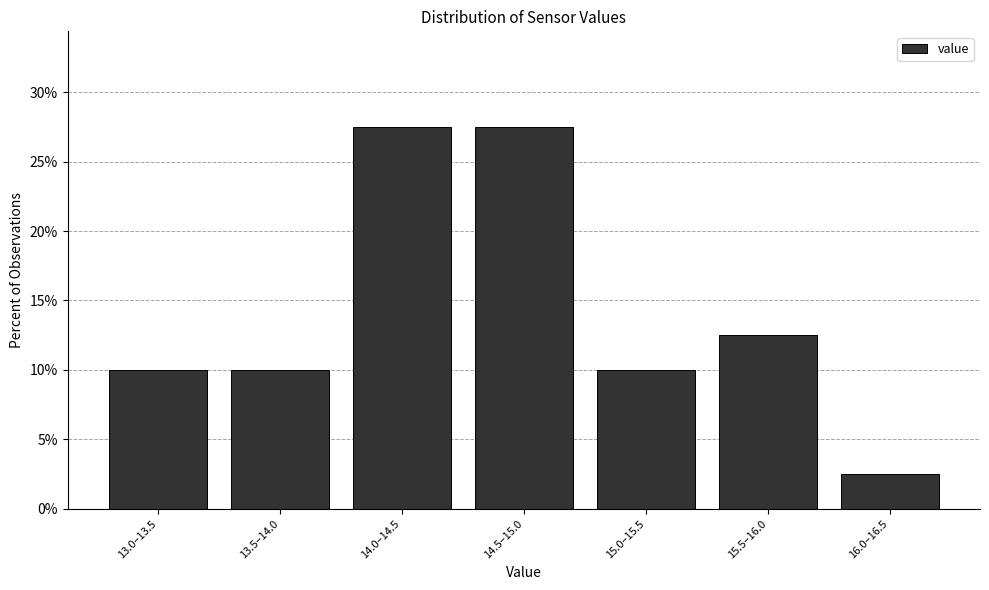

Reading right to left, what are all the values shown in this chart?

2.5	12.5	10.0	27.5	27.5	10.0	10.0